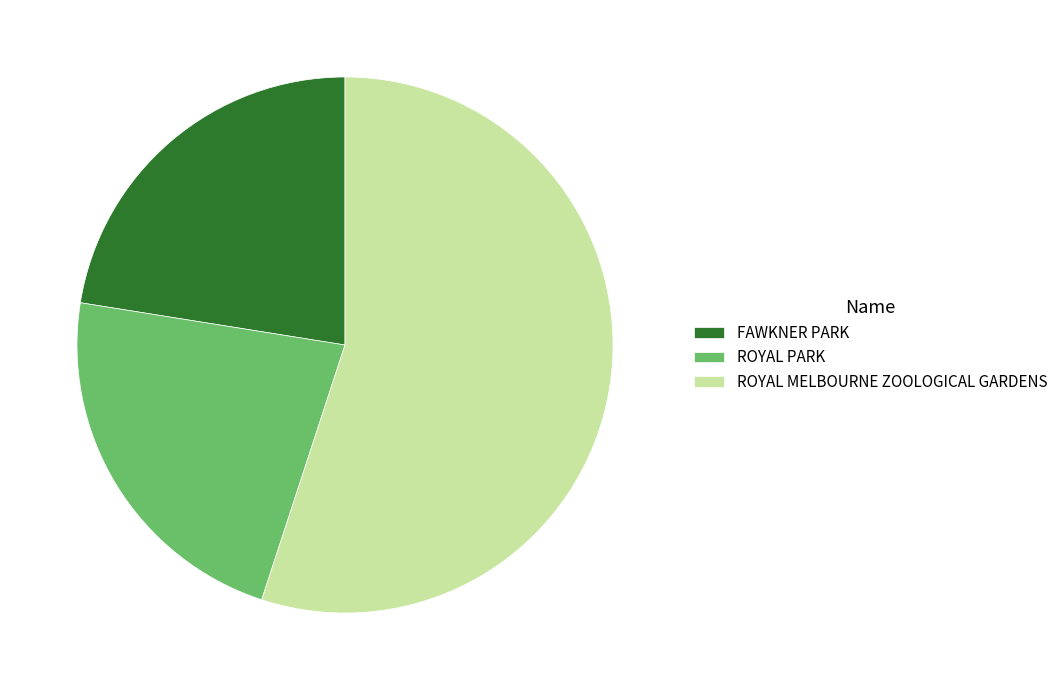

What is the largest slice in the pie chart?

ROYAL MELBOURNE ZOOLOGICAL GARDENS